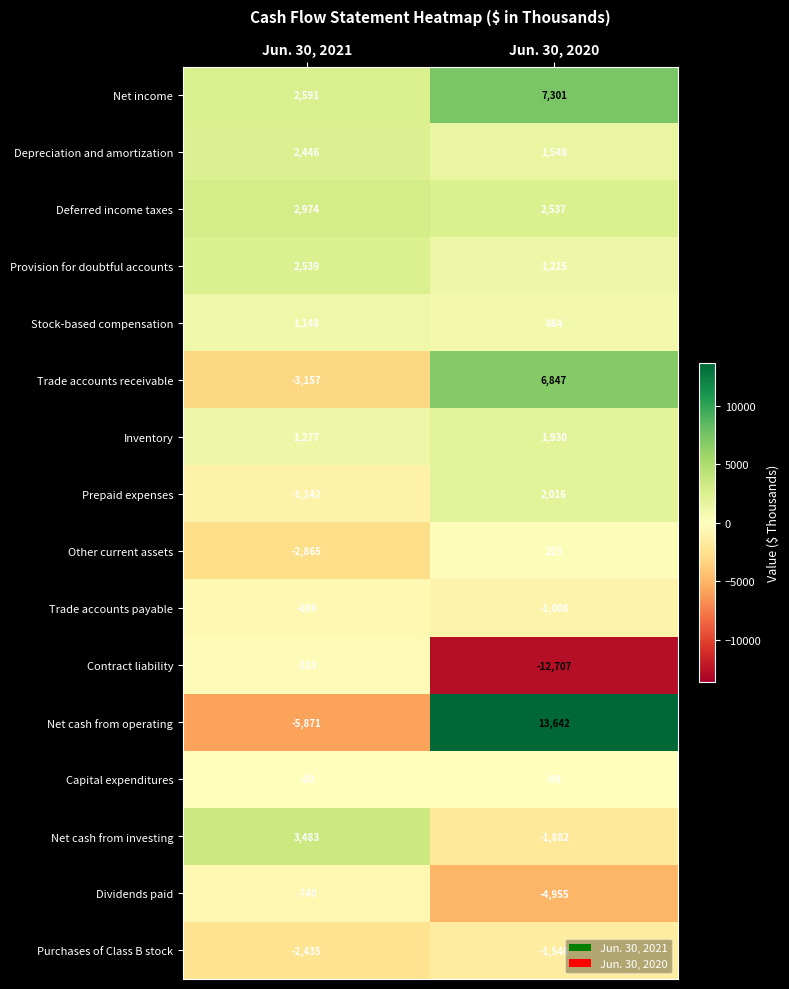

What is the difference between the maximum and minimum values in the Deferred income taxes series?

437